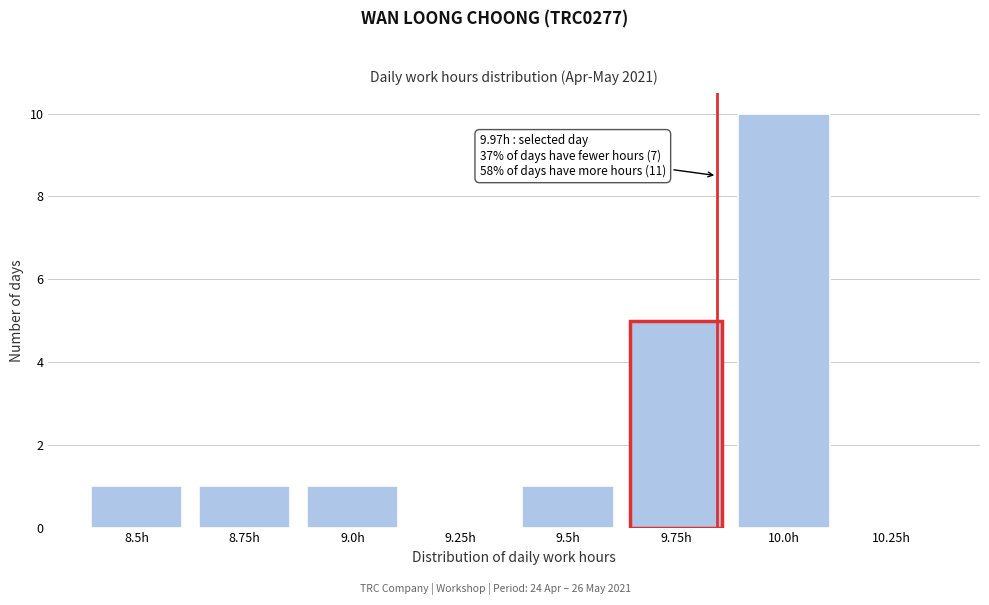

Reading left to right, extract all data points from this chart.

8.5h=1	8.75h=1	9.0h=1	9.25h=0	9.5h=1	9.75h=5	10.0h=10	10.25h=0